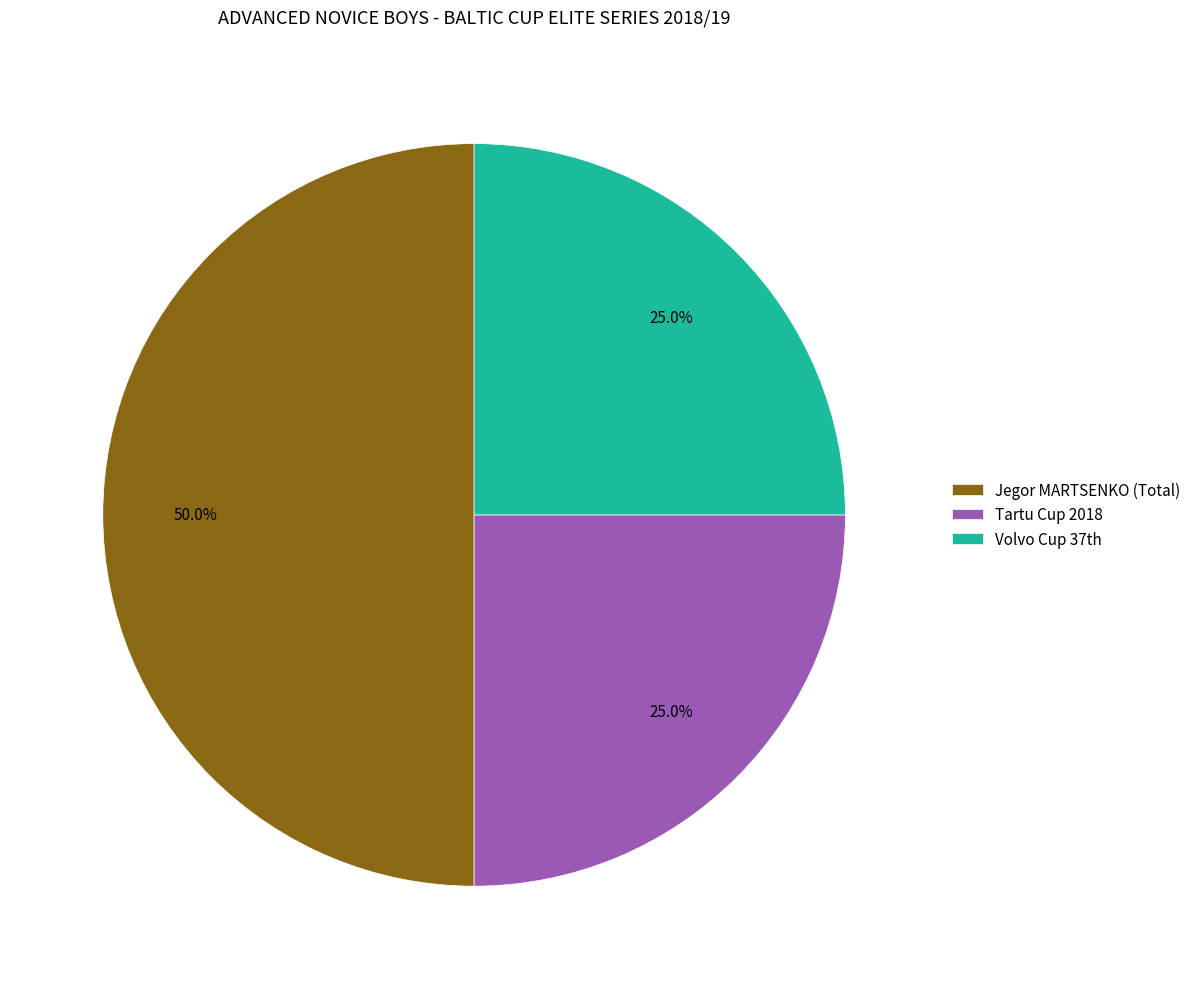

What is the largest slice in the pie chart?

Jegor MARTSENKO (Total)